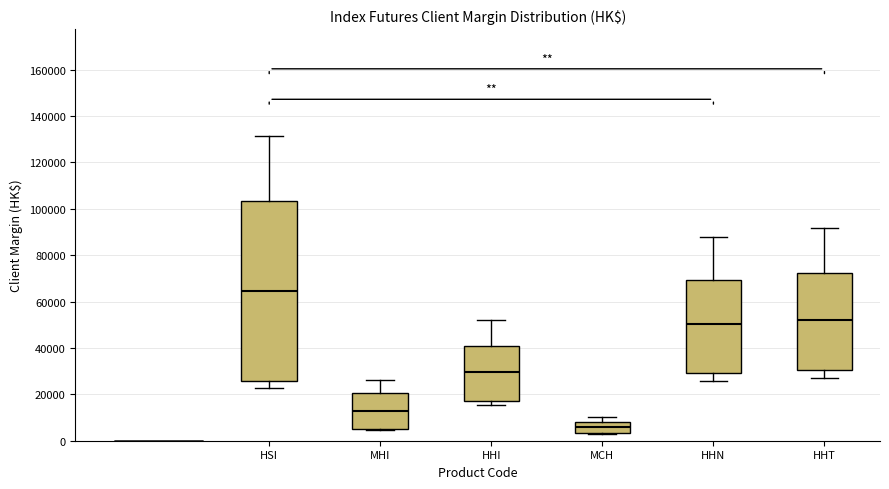

Which box's median line is the lowest?

MCH